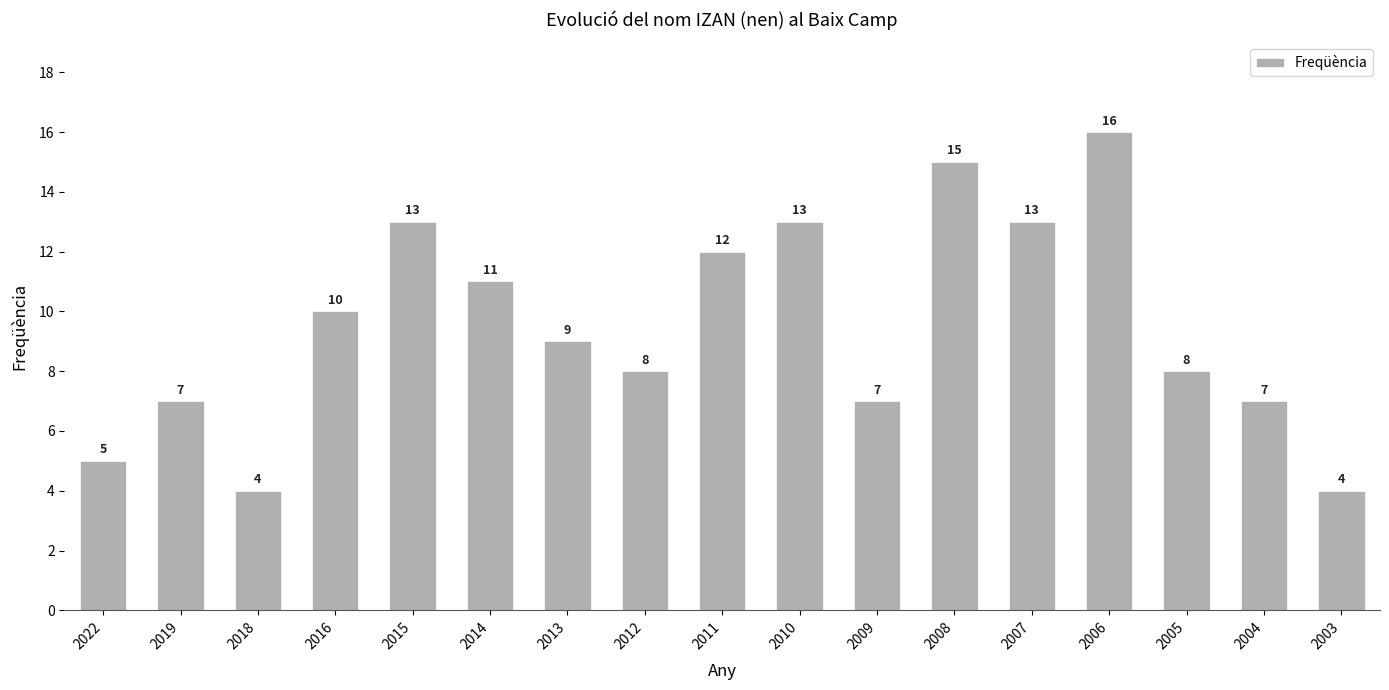

What is the approximate value at 2019, to the nearest 5?

5